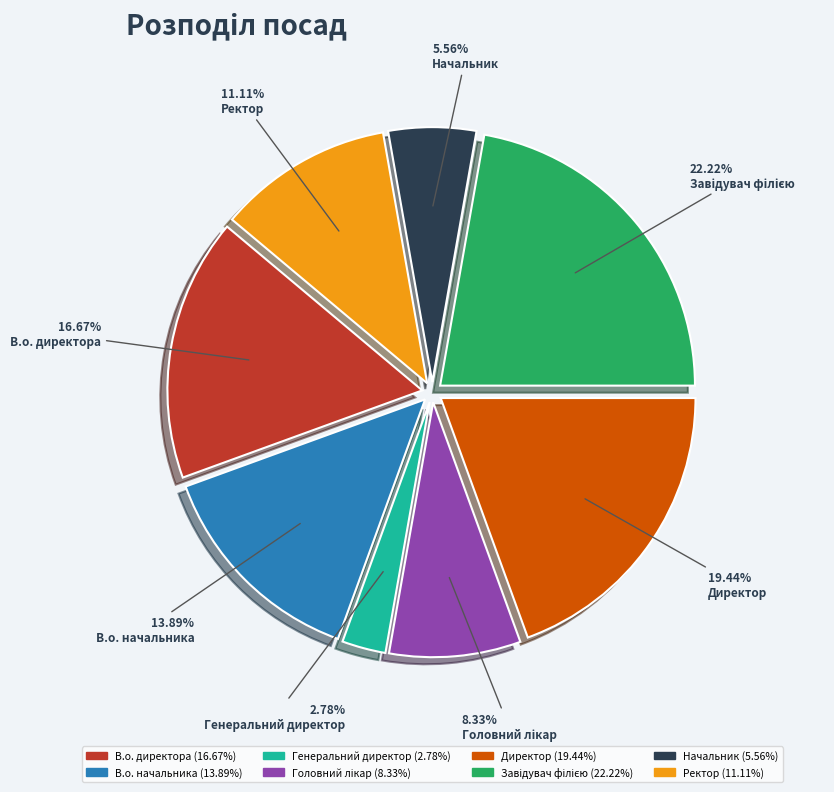

Between Начальник and В.о. начальника, which is larger?

В.о. начальника